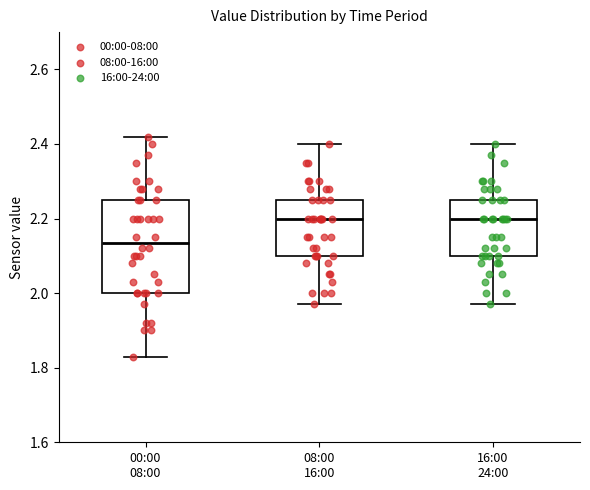

Reading left to right, transcribe this box plot: for each box, give where its median line is, the range the box spans, and where its two whiskers end, as read against the y-axis. The values are not printed on the chart, so give them approximately, as read against the axis.

00:00 08:00: median 2.14, box 2.00 to 2.26, whiskers 1.84 to 2.42
08:00 16:00: median 2.20, box 2.10 to 2.26, whiskers 1.98 to 2.40
16:00 24:00: median 2.20, box 2.10 to 2.26, whiskers 1.98 to 2.40